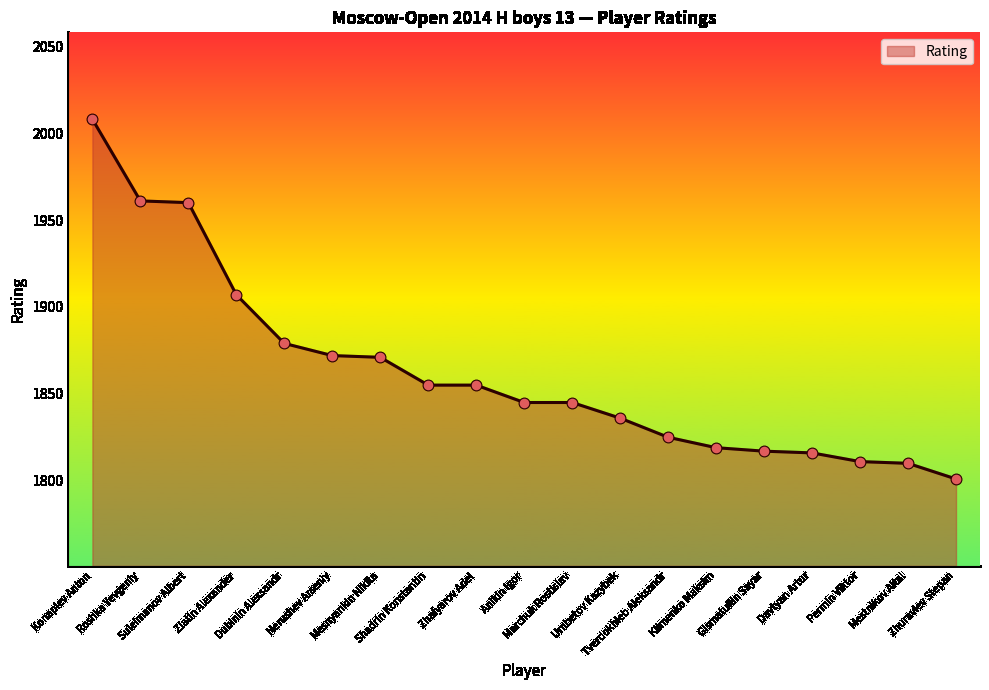

What is the ratio of the value at Permin Viktor to the value at Umbetov Kazybek?

1.0